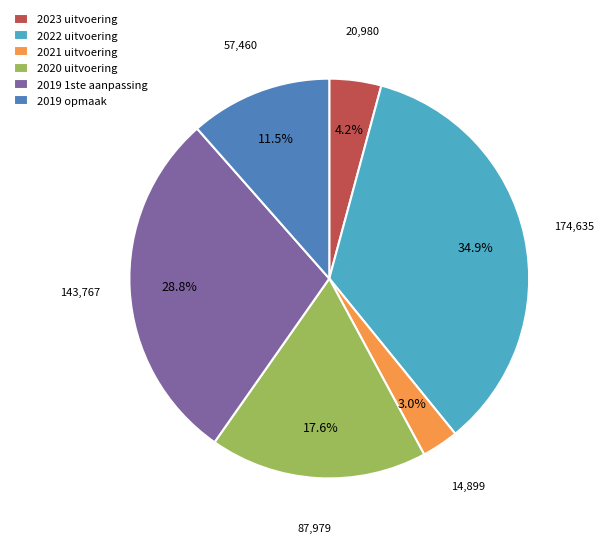

Rank the categories by value from highest to lowest.

2022 uitvoering, 2019 1ste aanpassing, 2020 uitvoering, 2019 opmaak, 2023 uitvoering, 2021 uitvoering